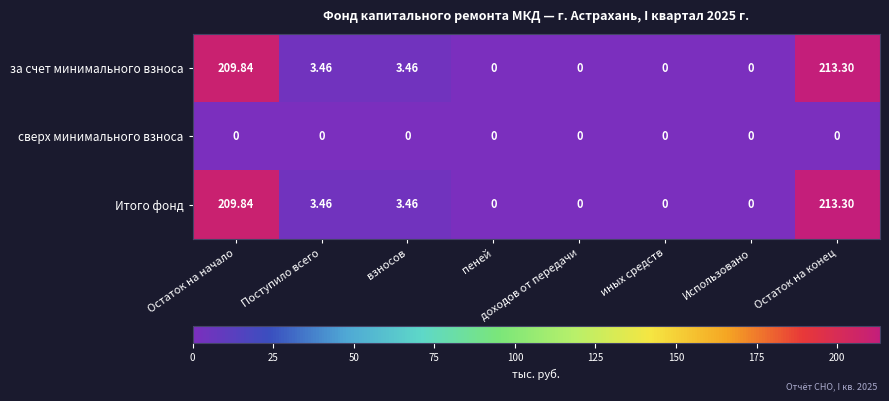

Is the value of за счет минимального взноса at Поступило всего greater than the value of Итого фонд at иных средств?

Yes